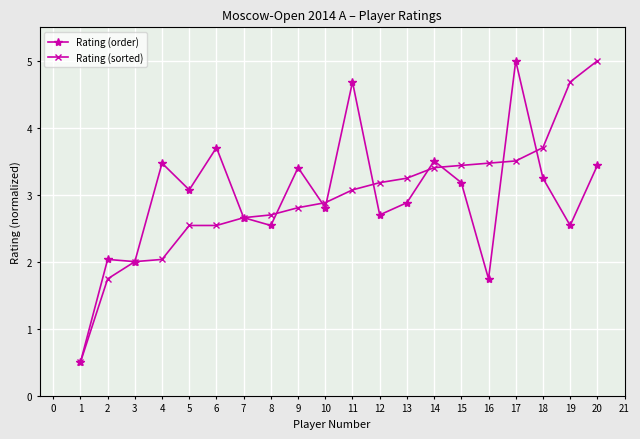

Which category has the highest value in the Rating (sorted) series?

20